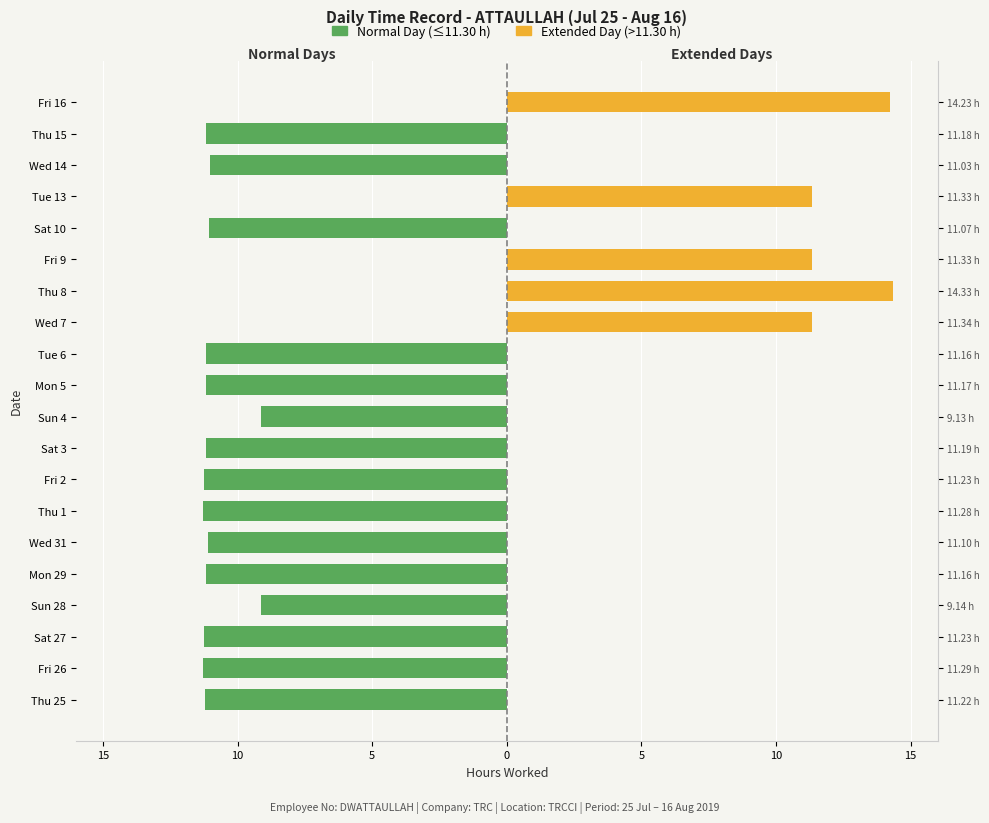

What is the value of the Normal Day (≤11.30 h) bar at the 7th from the left?

-11.2